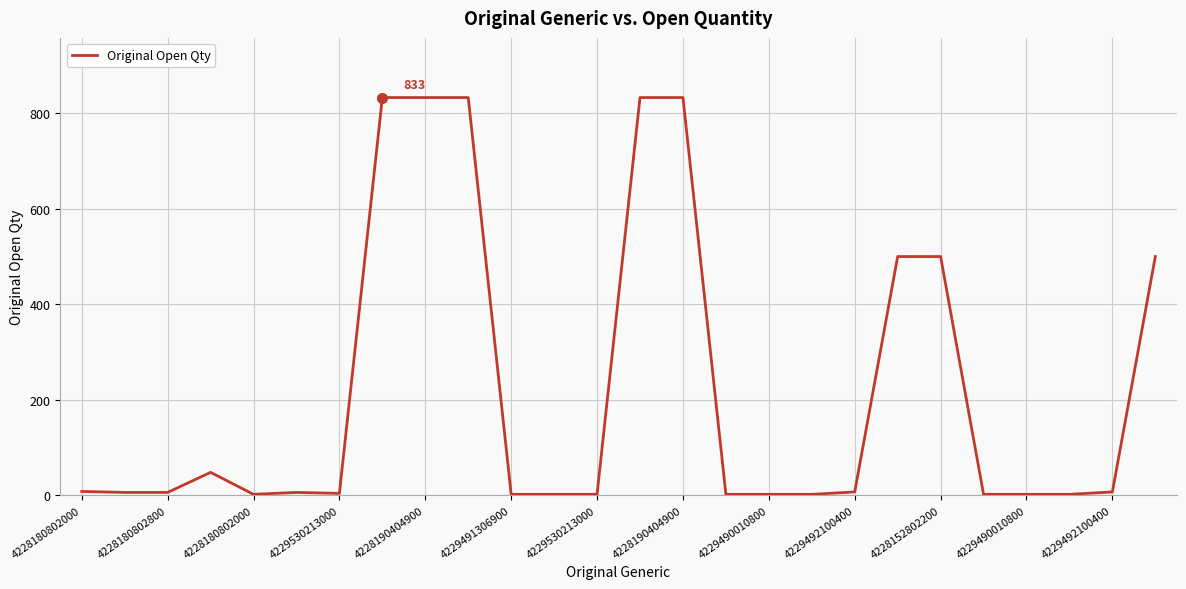

True or false: there are more than 0 points higher than both neighbors.

True